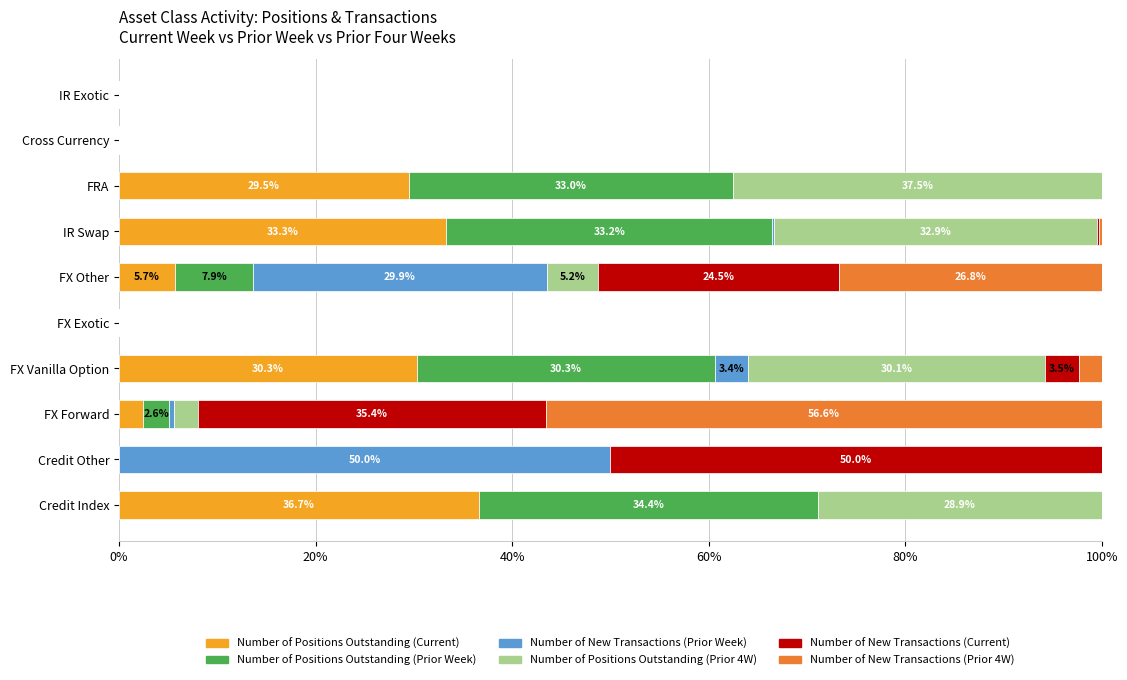

What is the total value across all series at FRA?

100.0